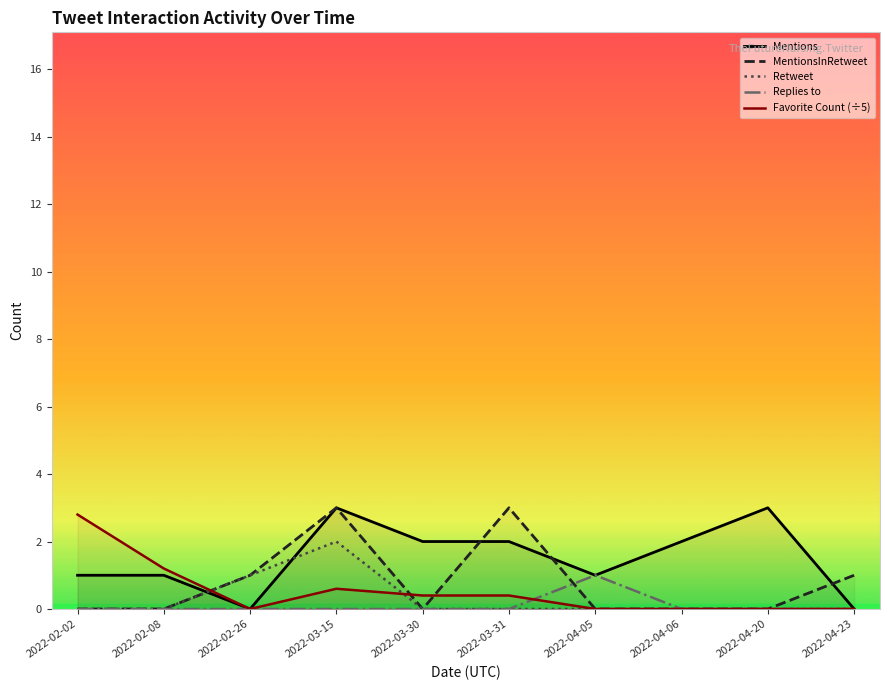

How many series are shown in this chart?

5